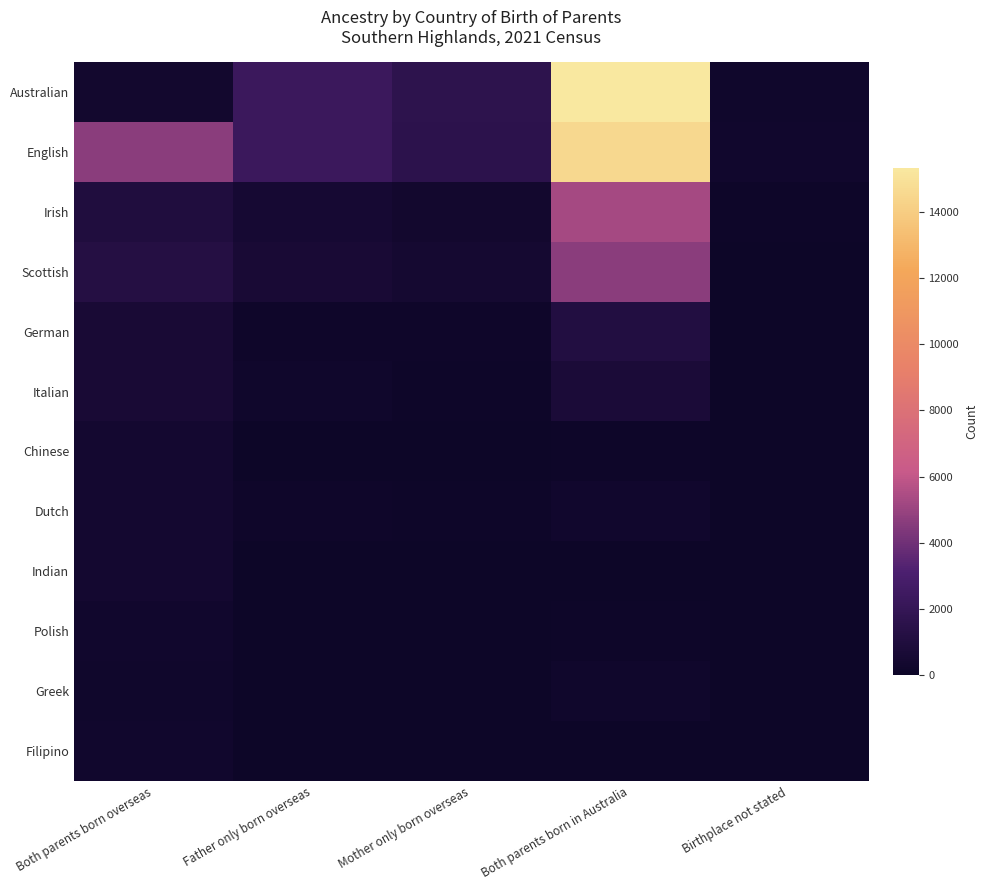

Which series changed the most between Both parents born in Australia and Birthplace not stated?

Australian